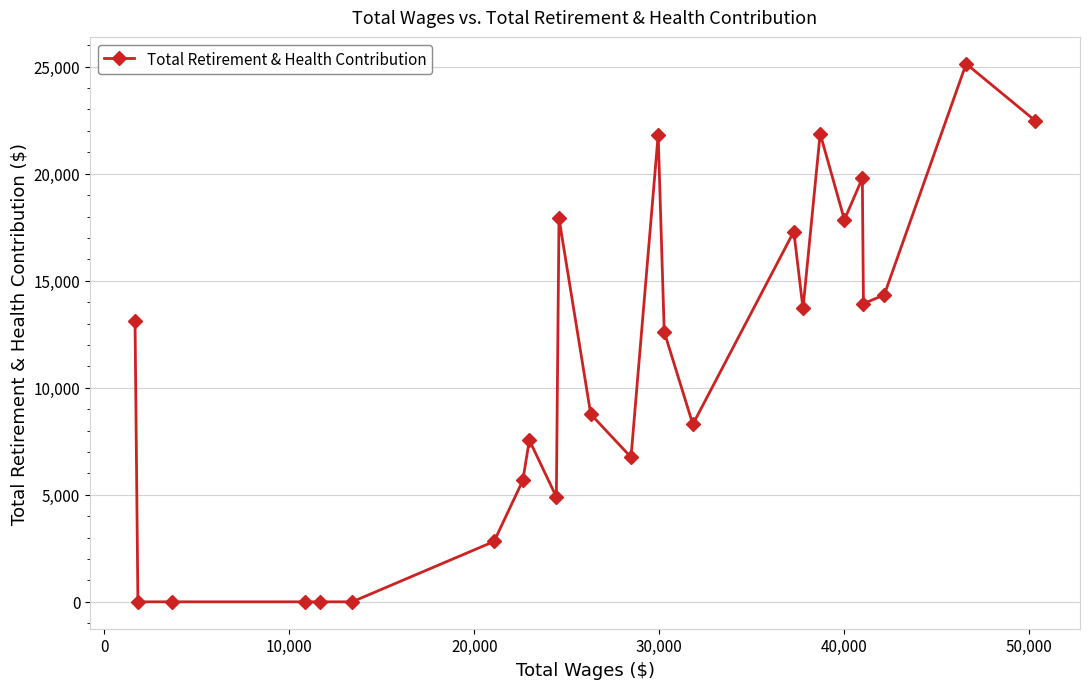

How many lines are shown in the chart?

1